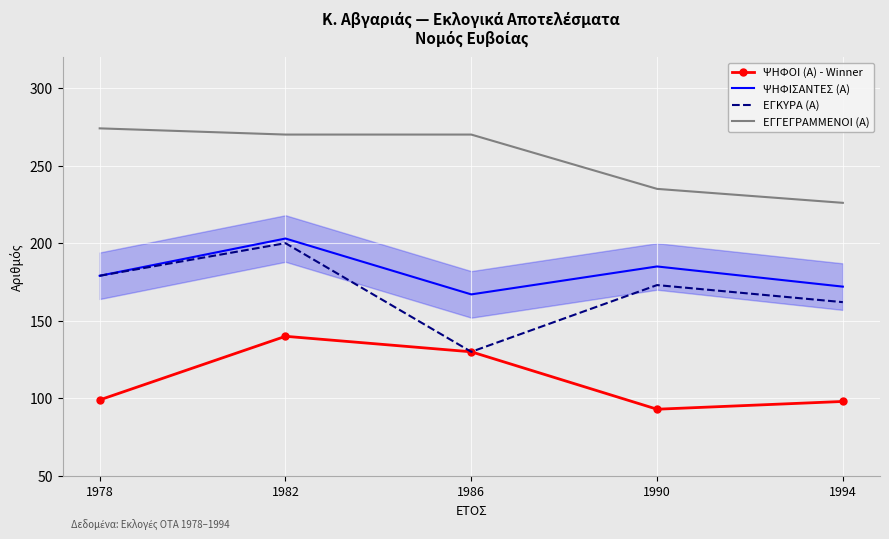

What is the total value across all series at 1986?

697